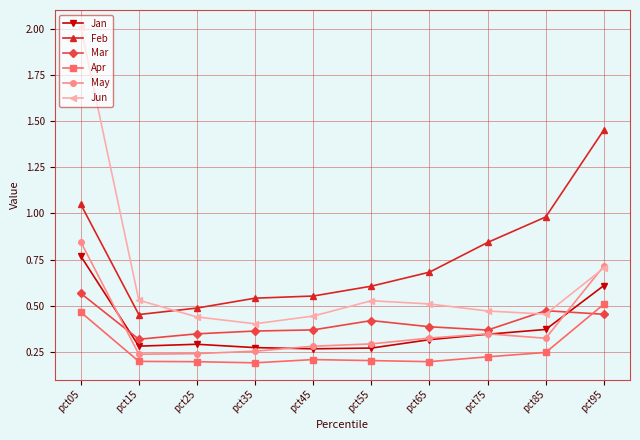

List the series in order of their peak value, lowest first.

Apr, Mar, Jan, May, Feb, Jun